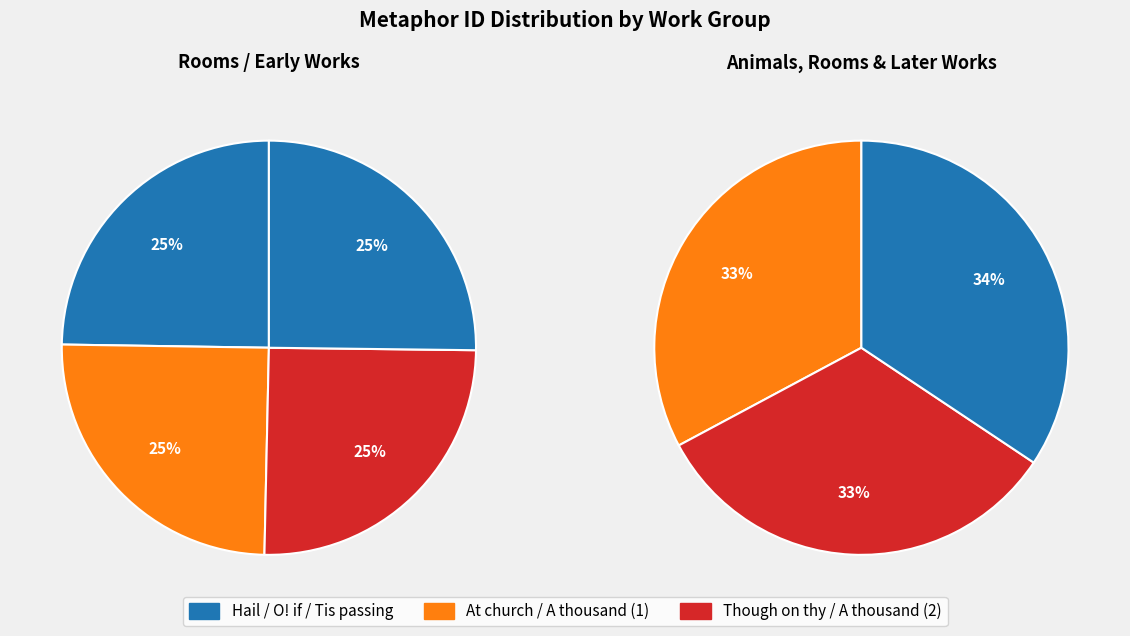

Is it true that 14218 is 14% of the pie?

True